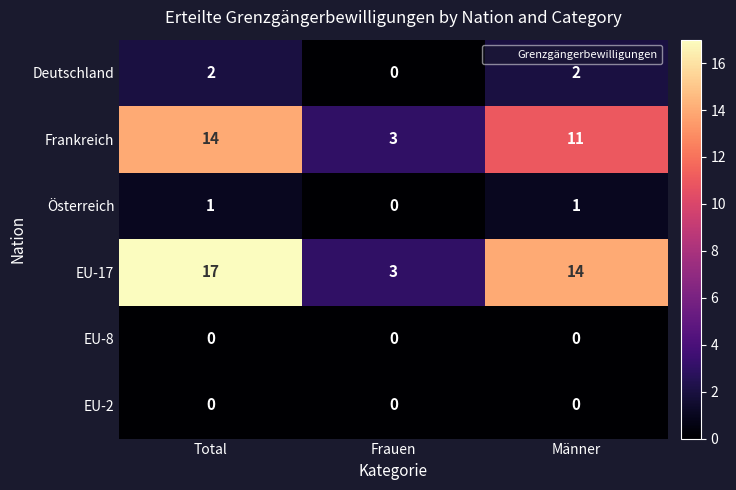

What is the sum of the Frankreich values at Frauen and Männer?

14